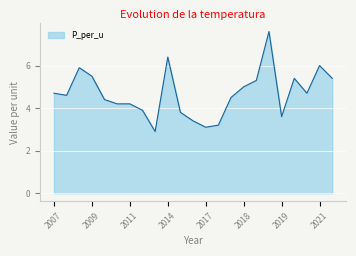

How many lines are shown in the chart?

1